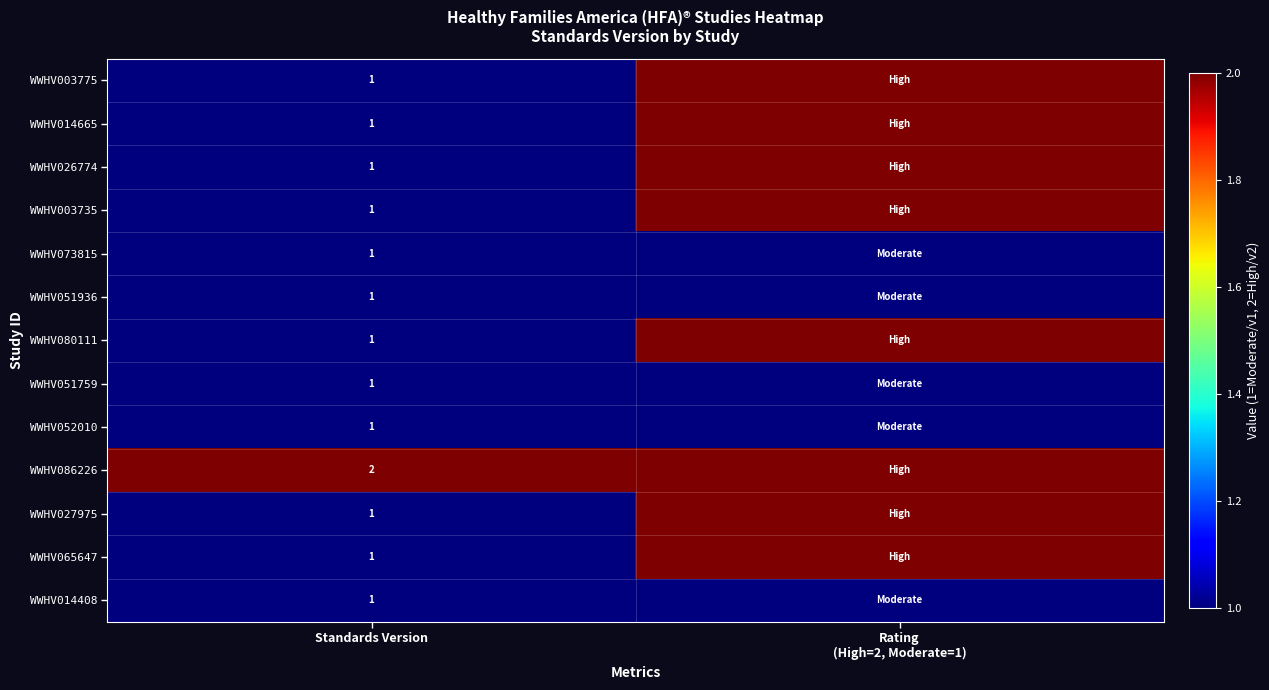

The value of WWHV086226 at Standards Version is 2. True or false?

True